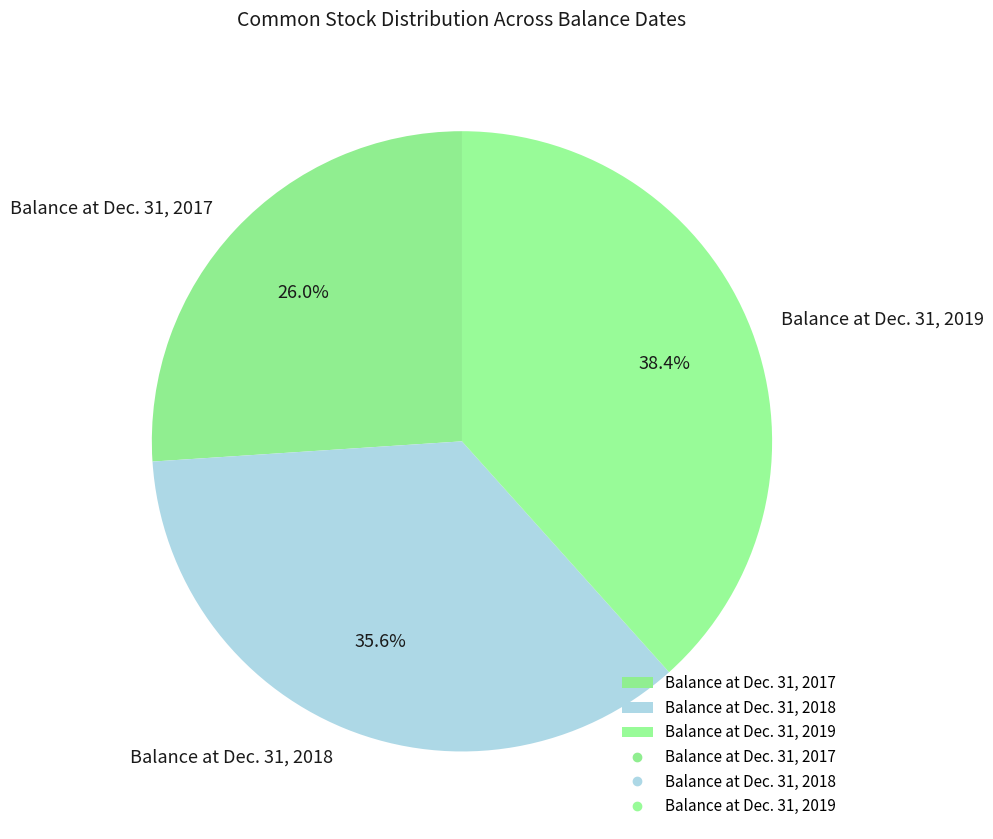

What is the ratio of the value at Balance at Dec. 31, 2019 to the value at Balance at Dec. 31, 2018?

1.1